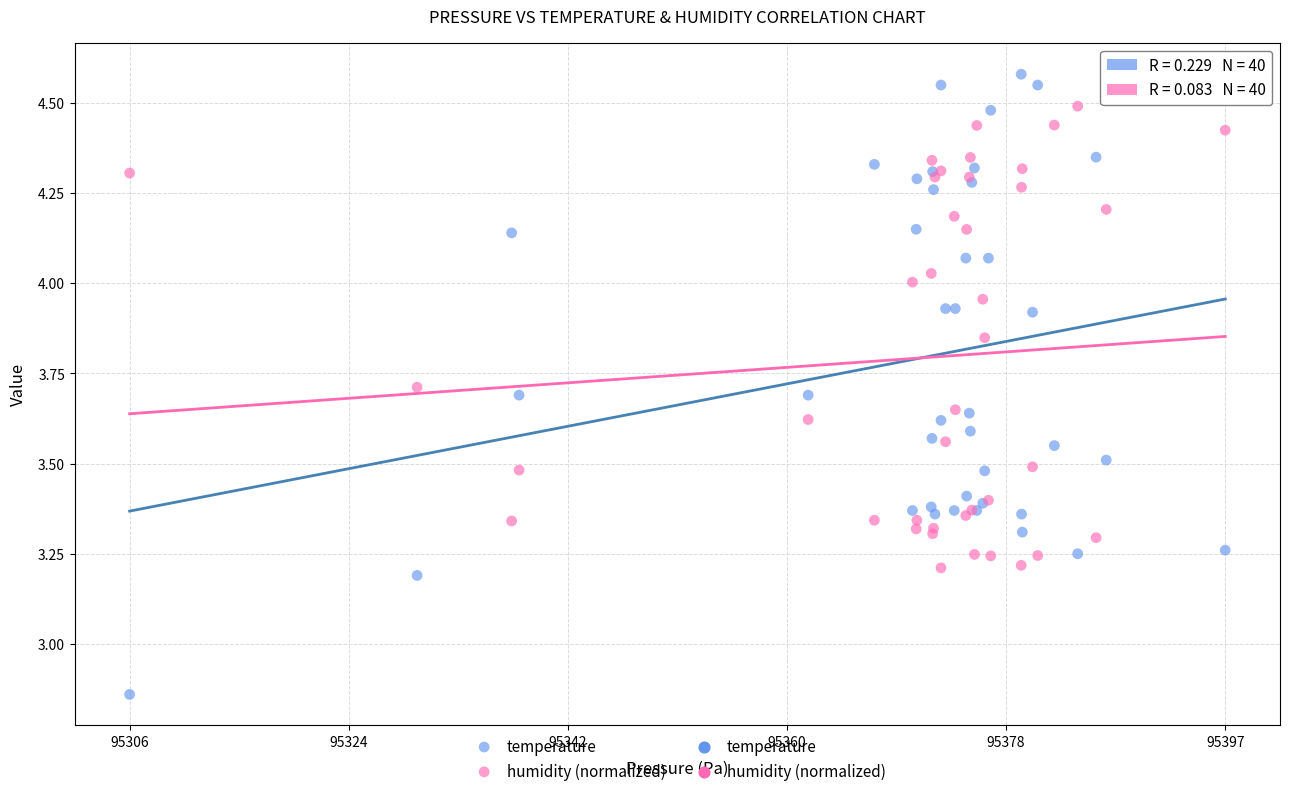

What is the X range (max minus min) for the scatter plot?

91.0